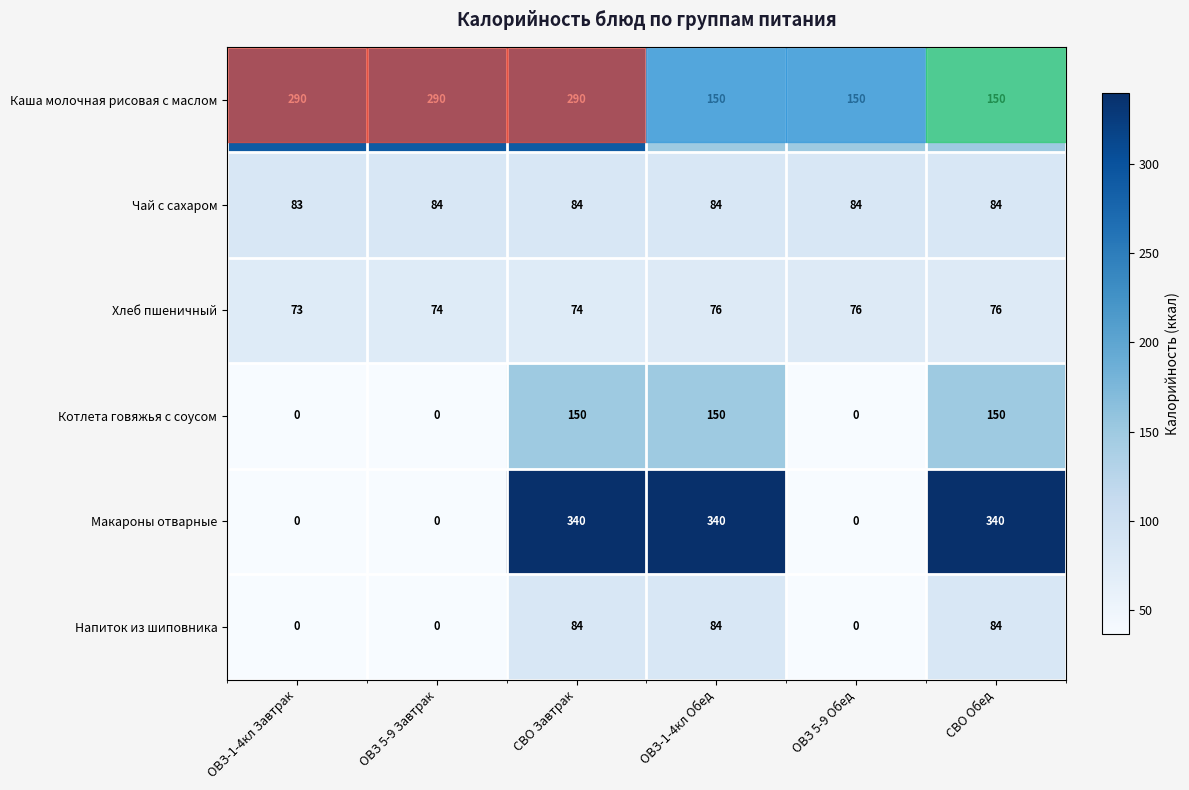

At which label does Котлета говяжья с соусом reach its minimum?

ОВЗ-1-4кл Завтрак